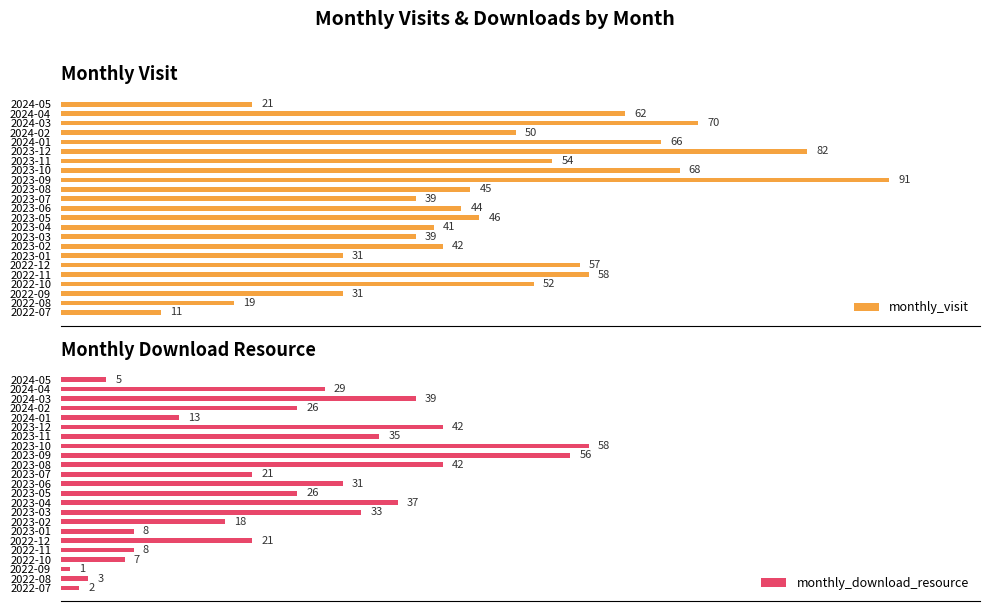

At which label does monthly_visit reach its minimum?

2022-07